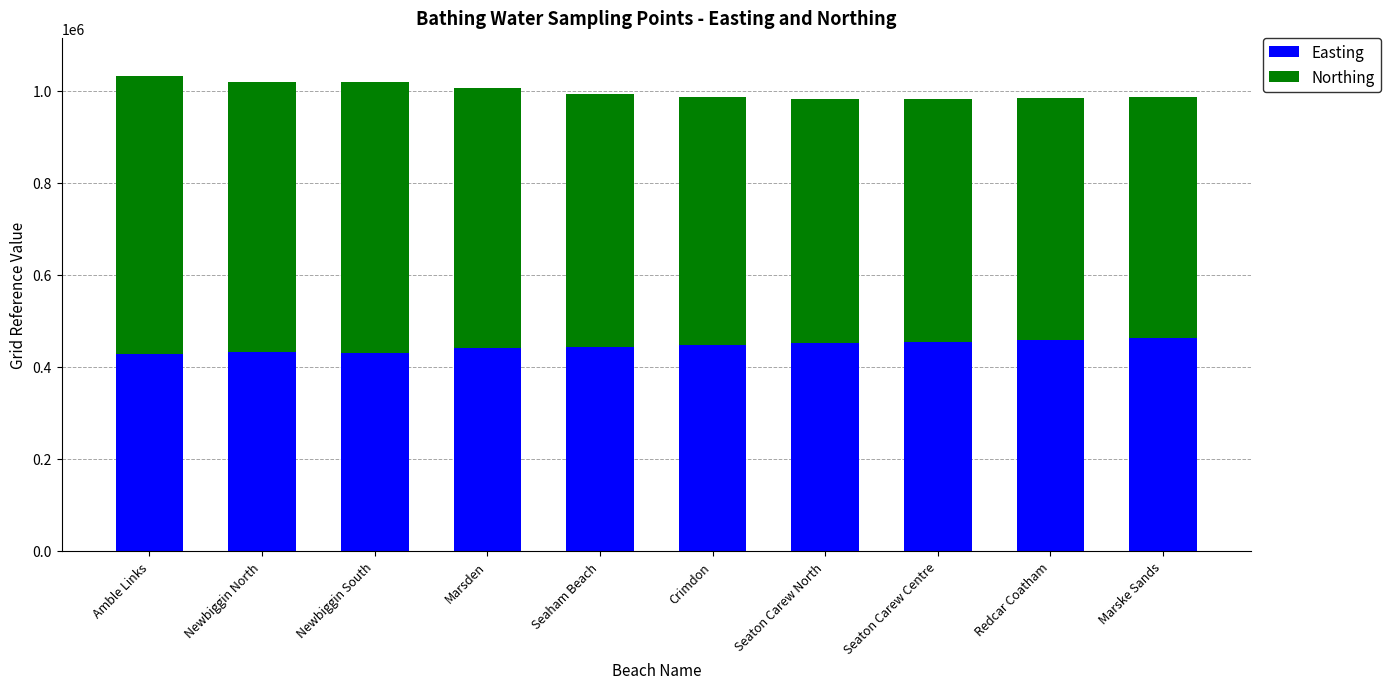

What is the highest value of the Easting series?

463600